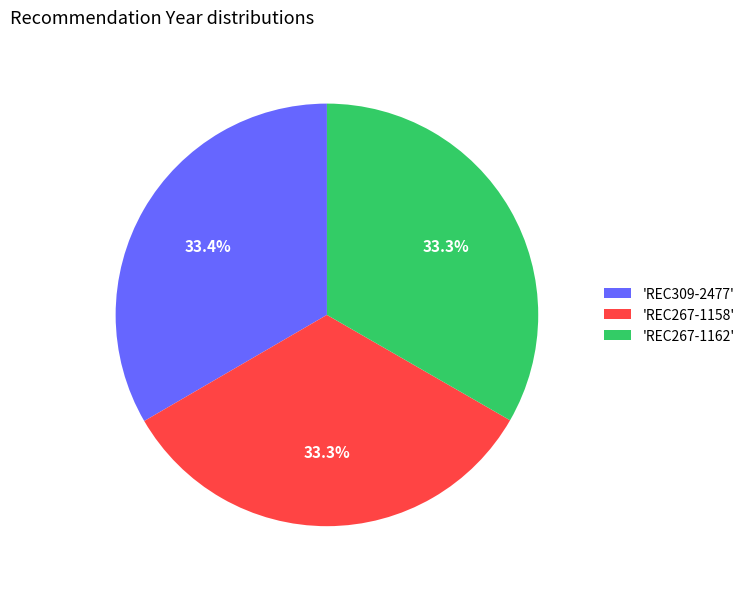

Combined, do 'REC267-1158' and 'REC309-2477' account for over 50%?

Yes